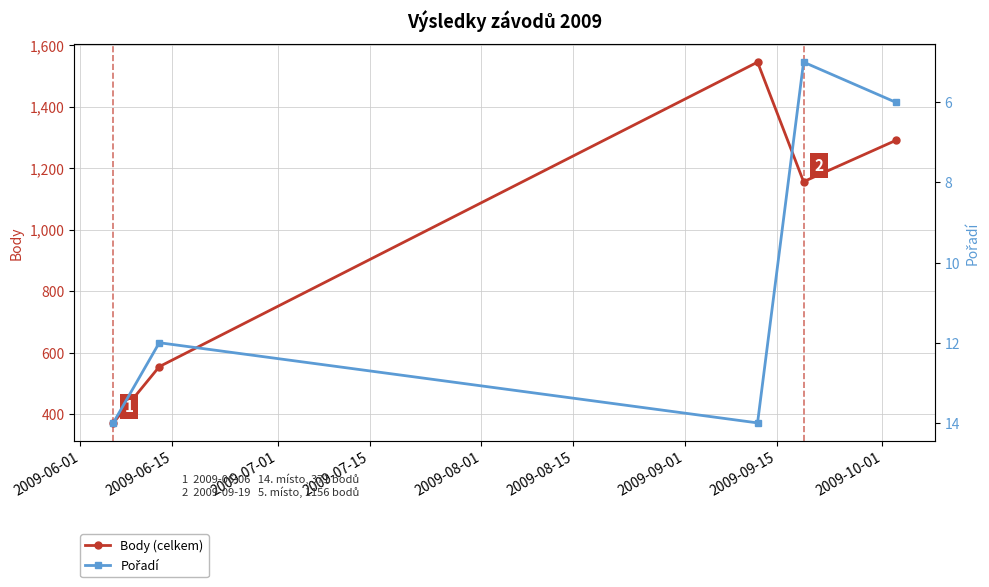

What is the value of the Body (celkem) point at the 2nd from the left?

554